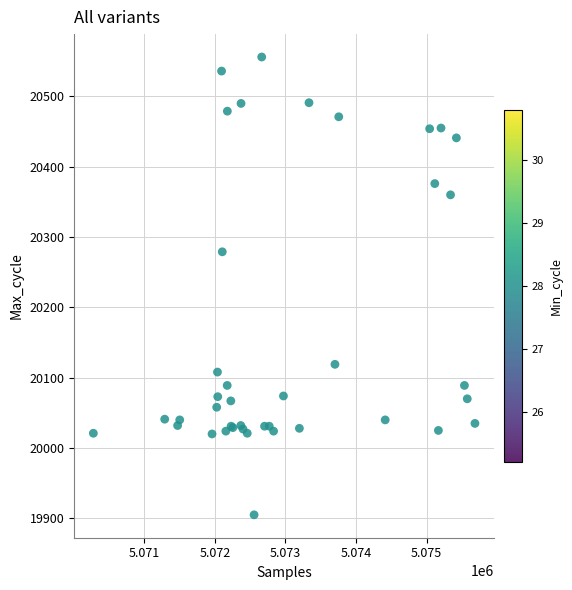

What Y value in the scatter plot is closest to 20230?

20279